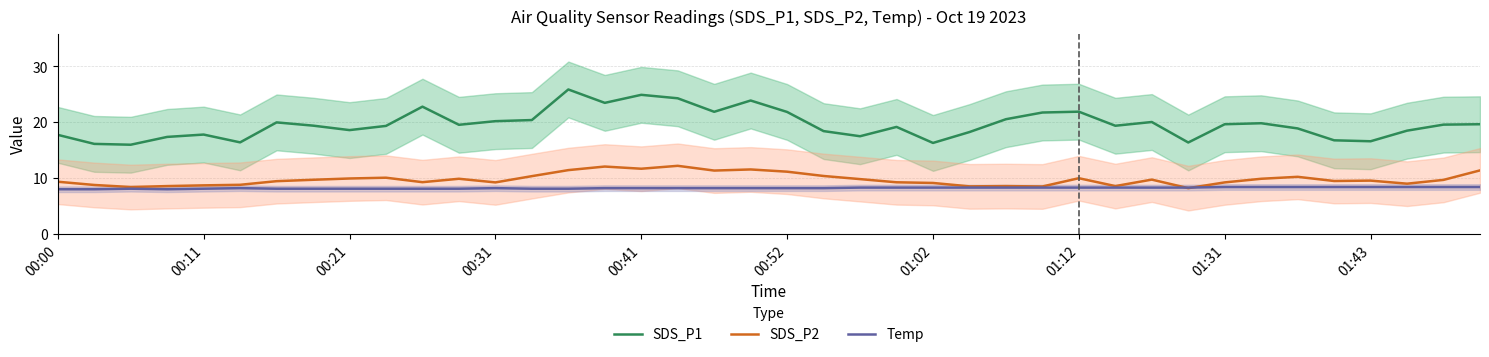

Is the value of SDS_P2 at 15 greater than the value of SDS_P1 at 26?

No